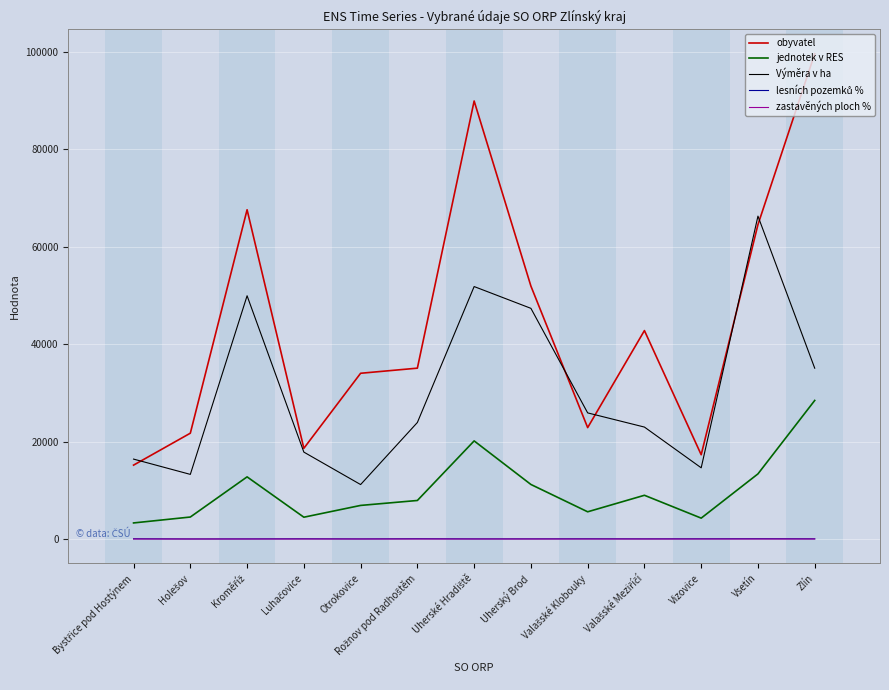

Does the chart have visible grid lines?

Yes